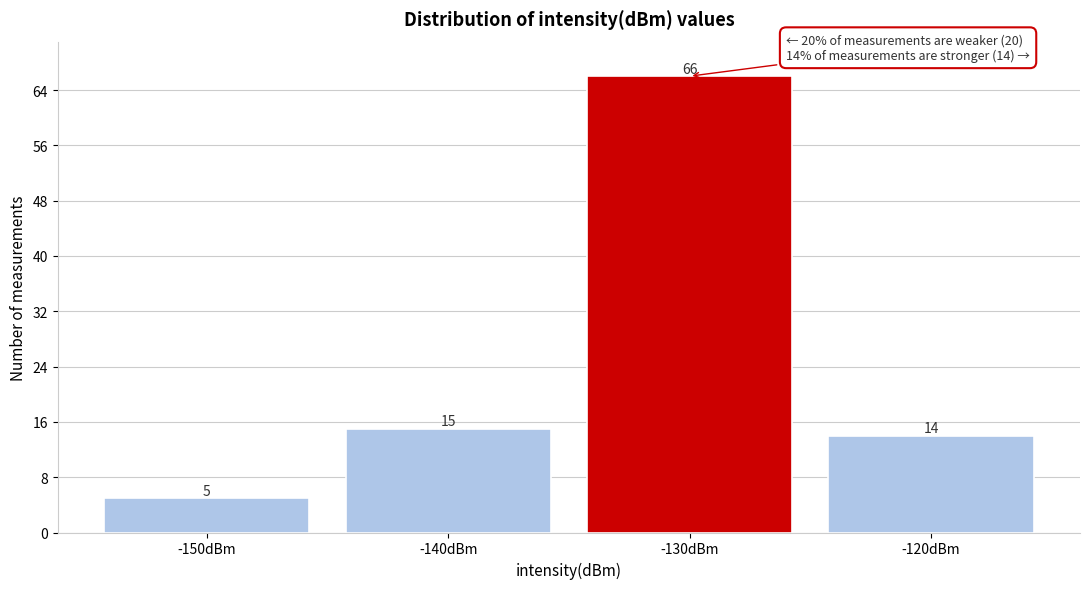

Reading right to left, what are all the values shown in this chart?

14	66	15	5